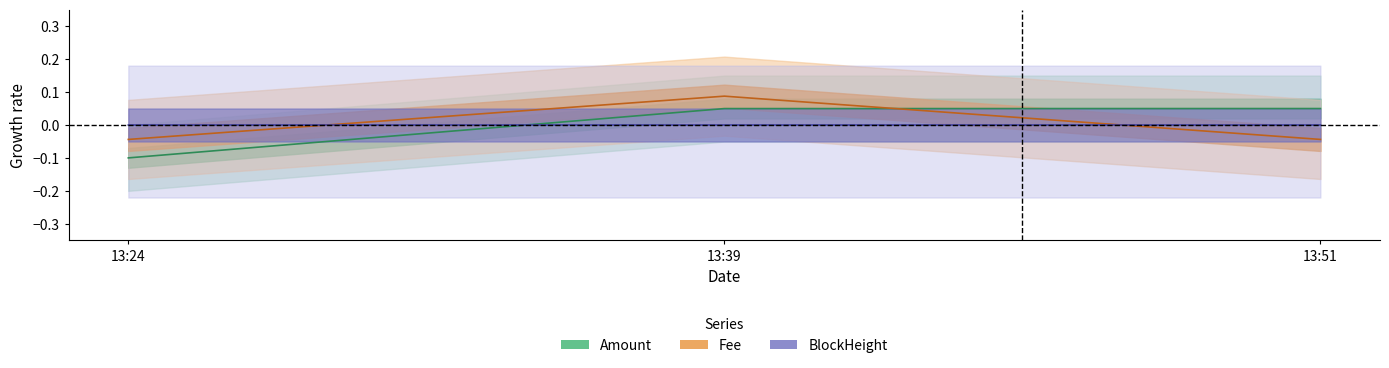

How many values in the BlockHeight center series are below 0?

2